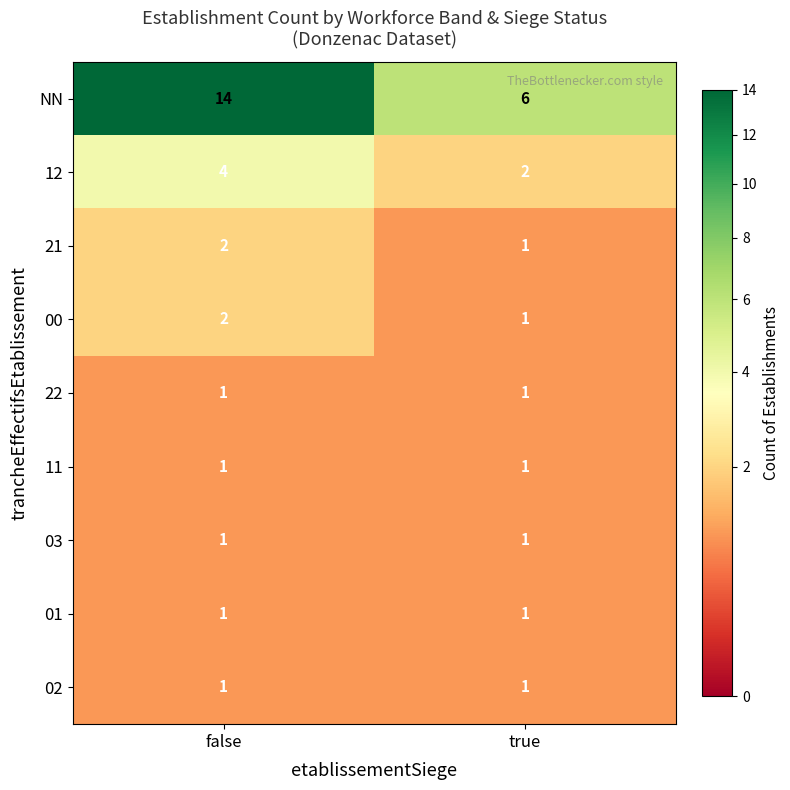

Reading right to left, transcribe all the data shown in this chart.

NN: true=6	false=14
12: true=2	false=4
21: true=1	false=2
00: true=1	false=2
22: true=1	false=1
11: true=1	false=1
03: true=1	false=1
01: true=1	false=1
02: true=1	false=1